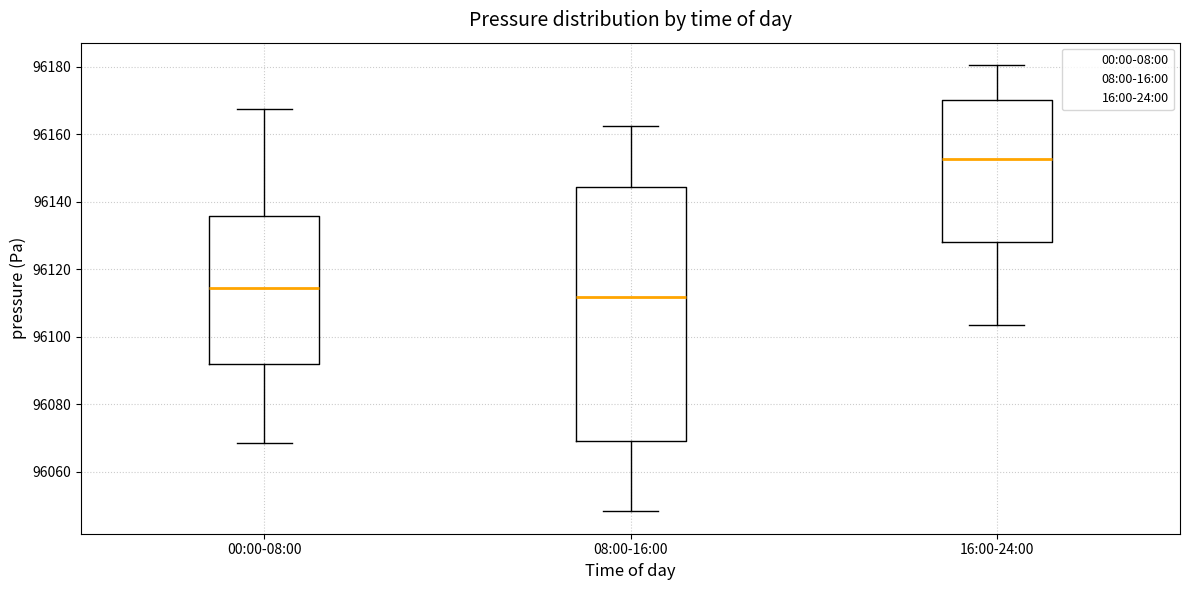

Where does the upper whisker of the box for 00:00-08:00 end on the y-axis? The values are not printed on the chart, so give them approximately, as read against the axis.

96168